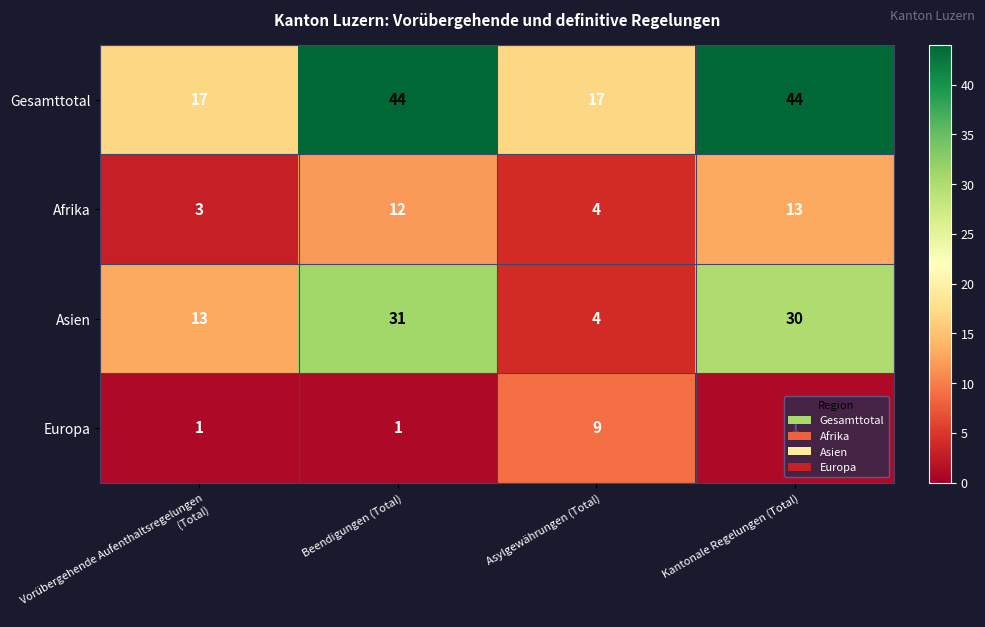

What is the minimum value for Gesamttotal?

17